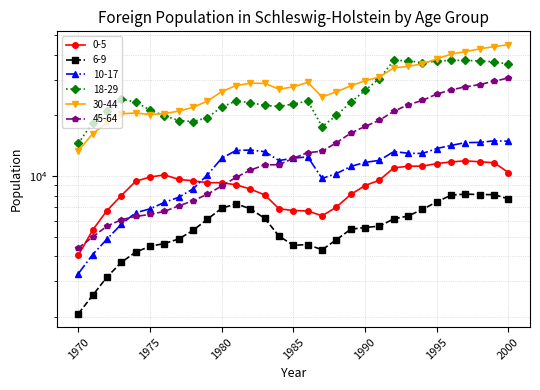

List the series in order of their peak value, highest first.

30-44, 18-29, 45-64, 10-17, 0-5, 6-9